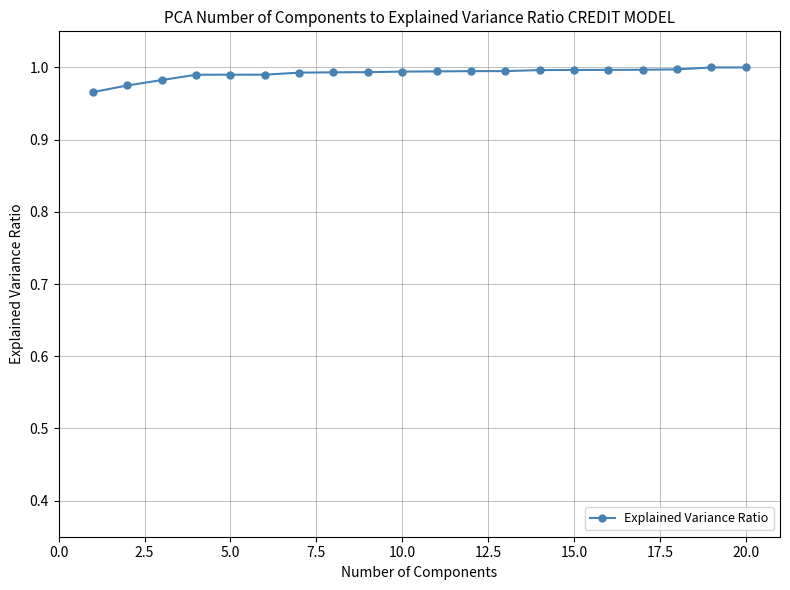

What is the sum of all values?

19.8